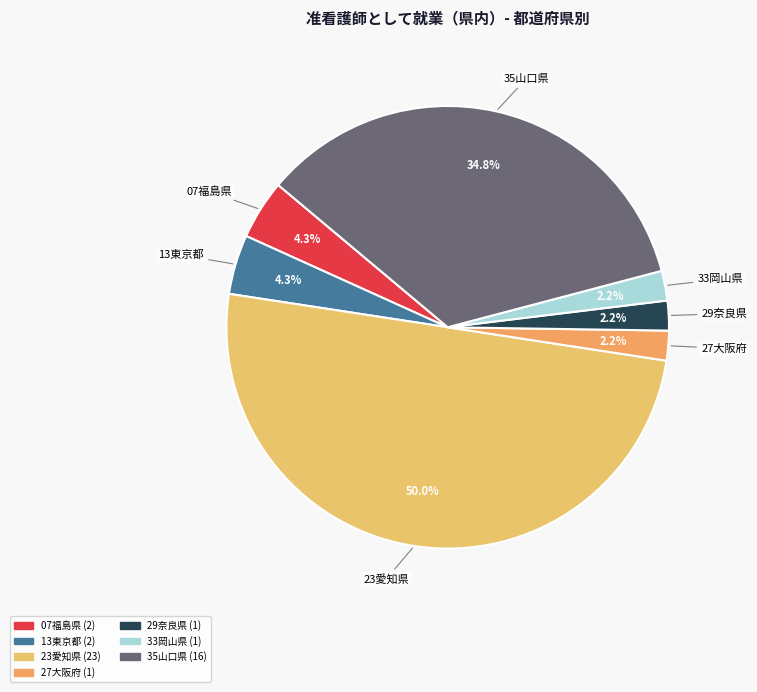

Which category has the biggest portion of the pie?

23愛知県